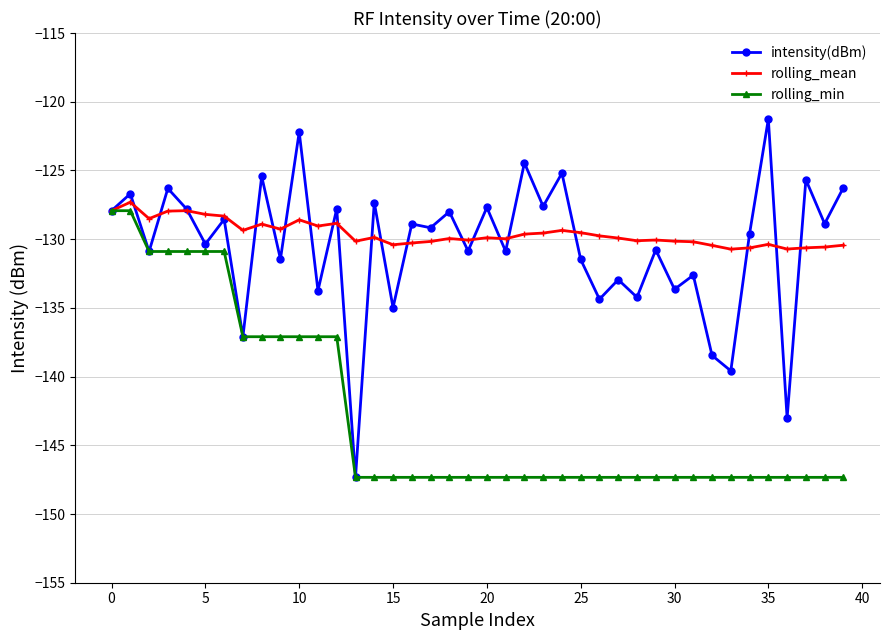

True or false: rolling_mean has more than 2 interior local peaks.

True